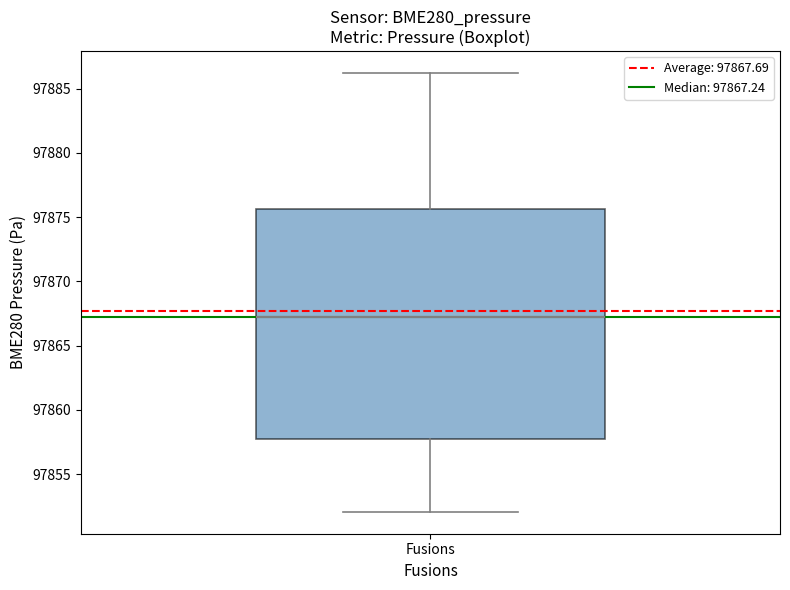

Transcribe this box plot: give where the median line is, the range the box spans, and where the two whiskers end, as read against the y-axis. The values are not printed on the chart, so give them approximately, as read against the axis.

median 97867.0, box 97857.5 to 97875.5, whiskers 97852.0 to 97886.0